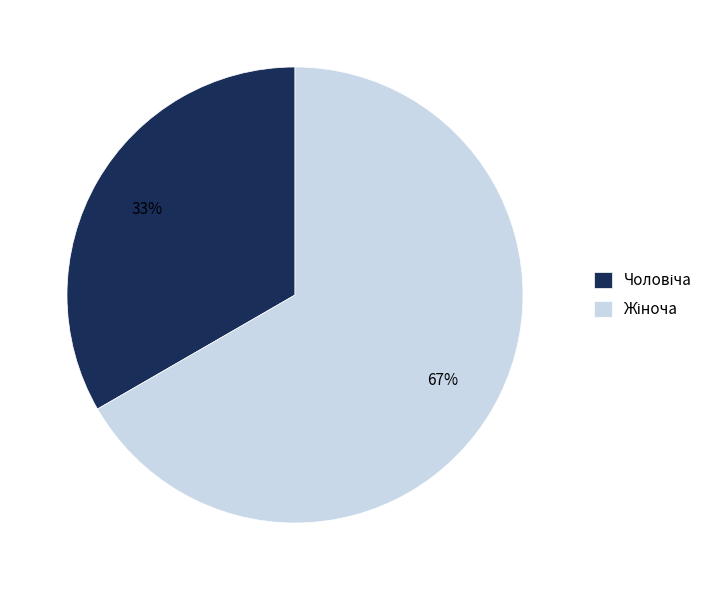

Count the number of slices in the pie.

2